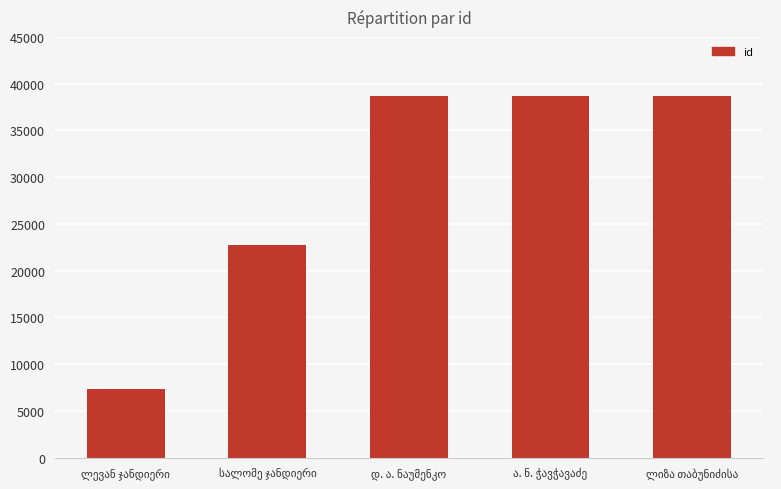

What is the difference between the maximum and minimum values?

31364